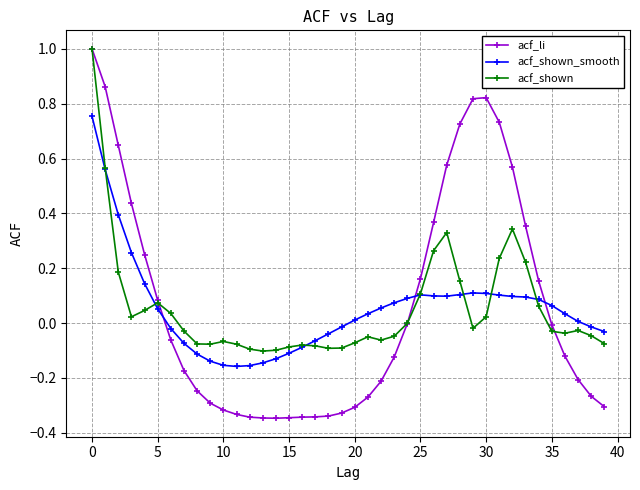

True or false: acf_shown has more than 1 interior local peaks.

True